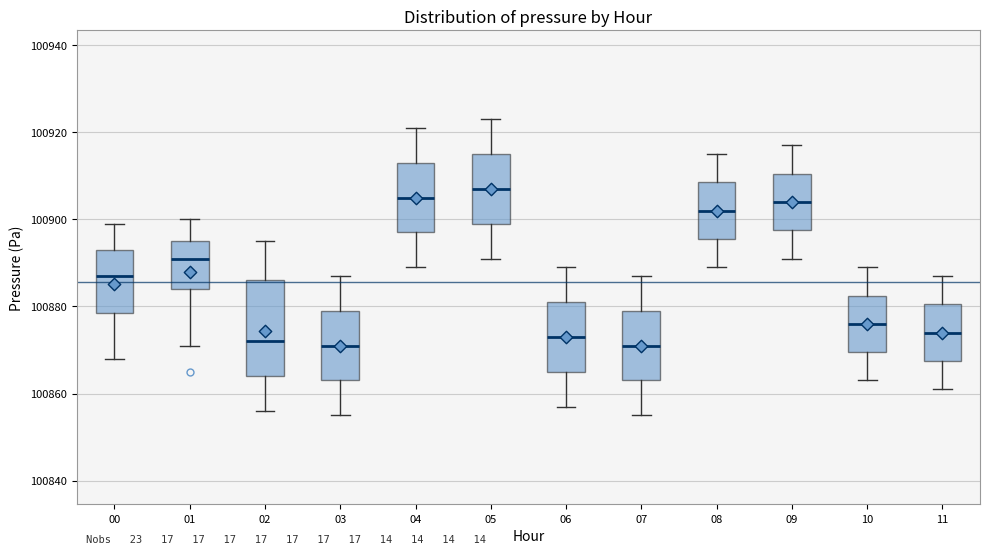

Which box has the highest median line?

05